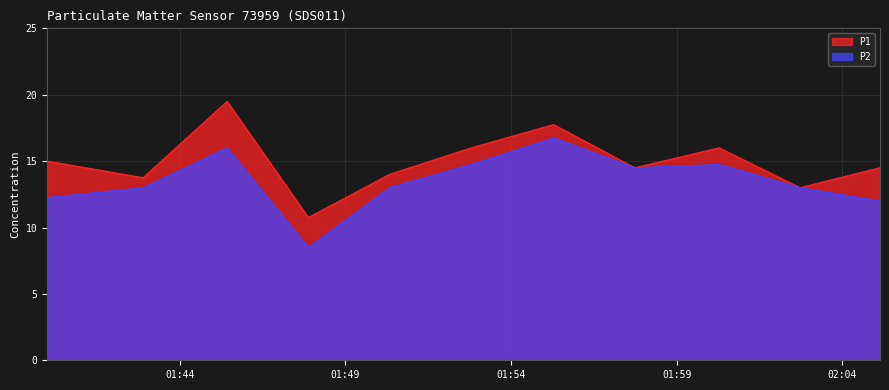

Which series has the largest total across all categories?

P1